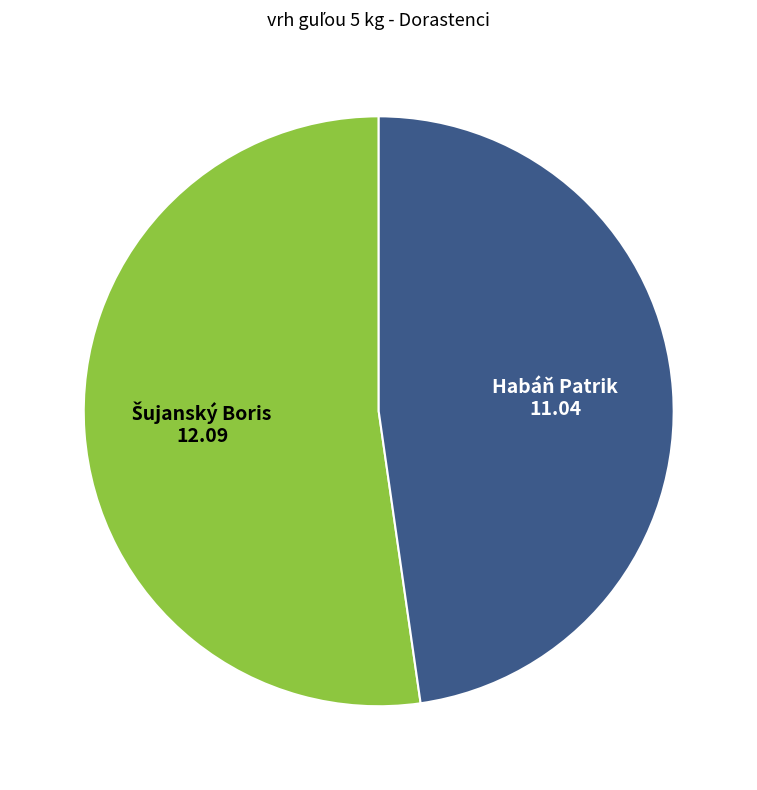

How many segments does this pie chart have?

2